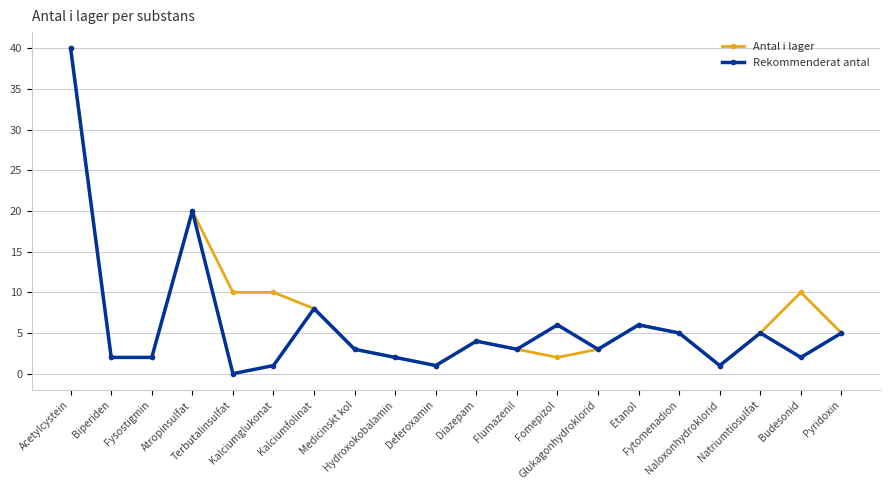

Reading right to left, what are all the values shown in this chart?

Antal i lager: Pyridoxin=5	Budesonid=10	Natriumtiosulfat=5	Naloxonhydroklorid=1	Fytomenadion=5	Etanol=6	Glukagonhydroklorid=3	Fomepizol=2	Flumazenil=3	Diazepam=4	Deferoxamin=1	Hydroxokobalamin=2	Medicinskt kol=3	Kalciumfolinat=8	Kalciumglukonat=10	Terbutalinsulfat=10	Atropinsulfat=20	Fysostigmin=2	Biperiden=2	Acetylcystein=40
Rekommenderat antal: Pyridoxin=5	Budesonid=2	Natriumtiosulfat=5	Naloxonhydroklorid=1	Fytomenadion=5	Etanol=6	Glukagonhydroklorid=3	Fomepizol=6	Flumazenil=3	Diazepam=4	Deferoxamin=1	Hydroxokobalamin=2	Medicinskt kol=3	Kalciumfolinat=8	Kalciumglukonat=1	Terbutalinsulfat=0	Atropinsulfat=20	Fysostigmin=2	Biperiden=2	Acetylcystein=40